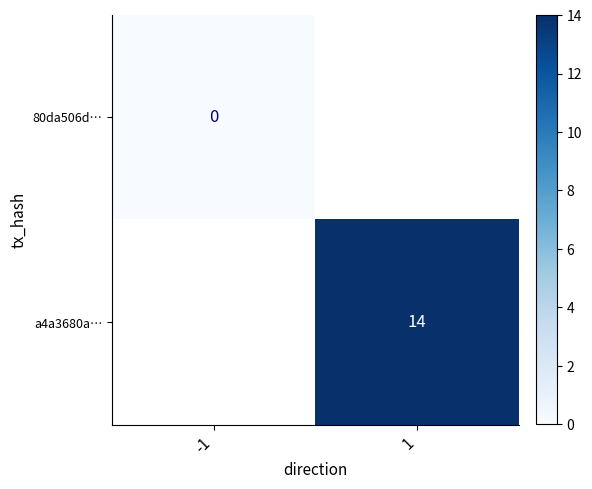

At how many categories does at least one series exceed 0?

1